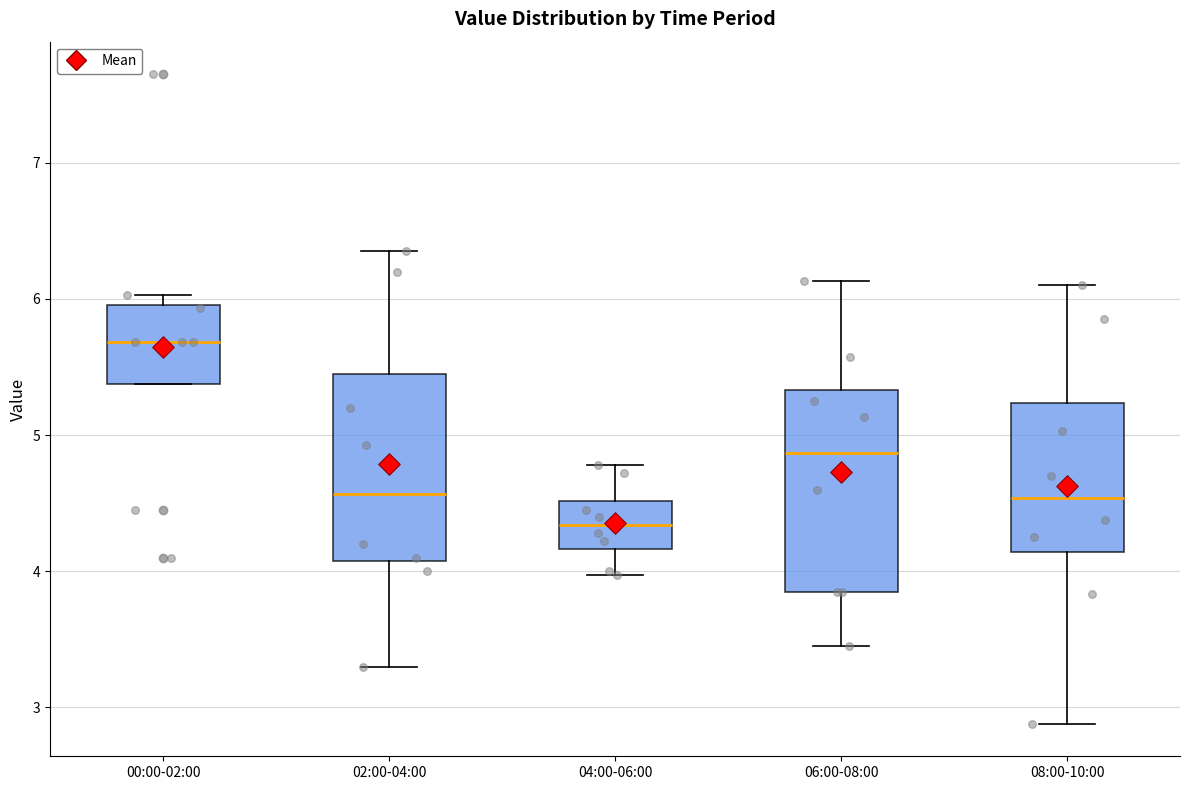

Which box's median line is the highest?

00:00-02:00